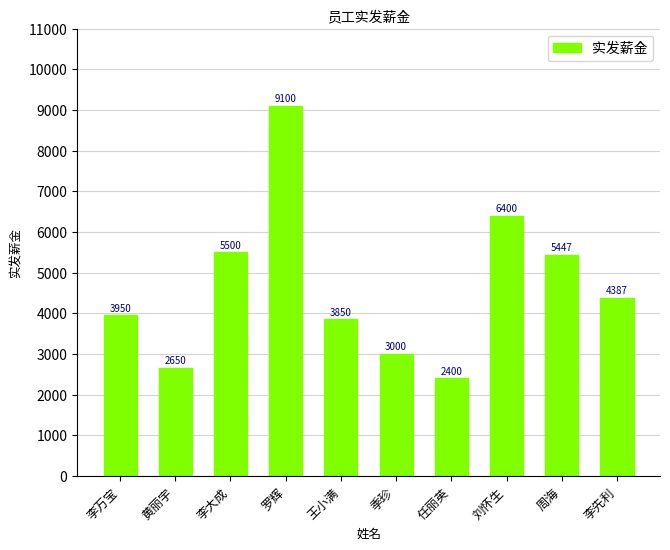

Between 季珍 and 王小满, which is larger?

王小满